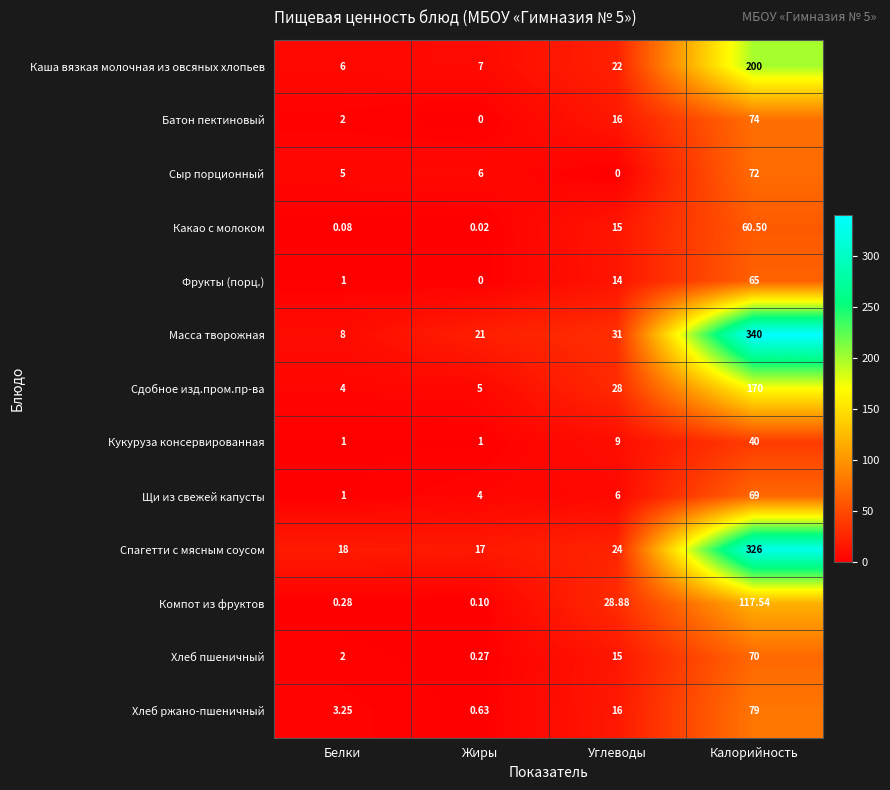

What is the difference between the highest and lowest values at Белки?

17.9